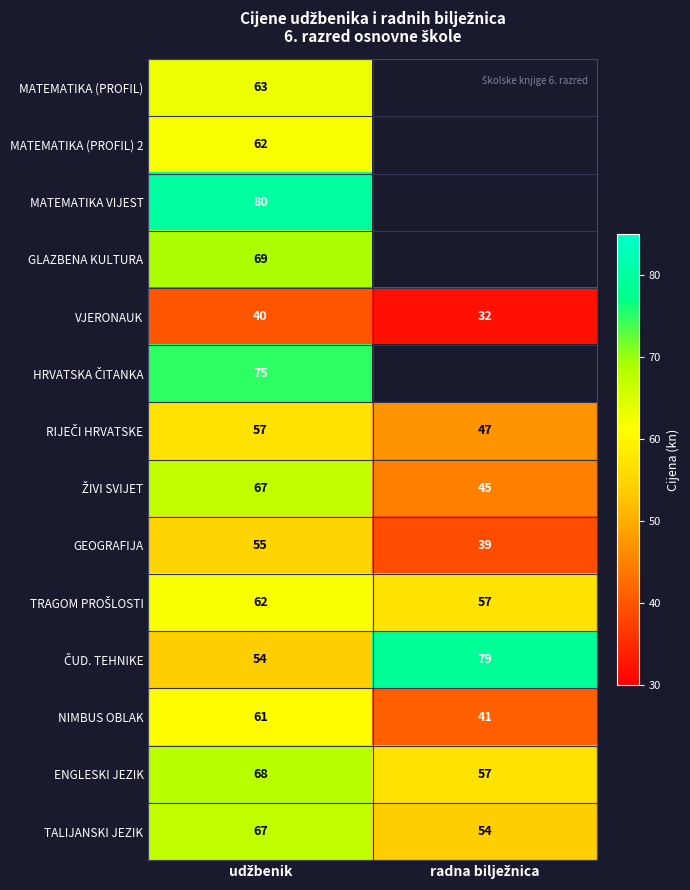

Which category has the lowest value across all series?

radna bilježnica